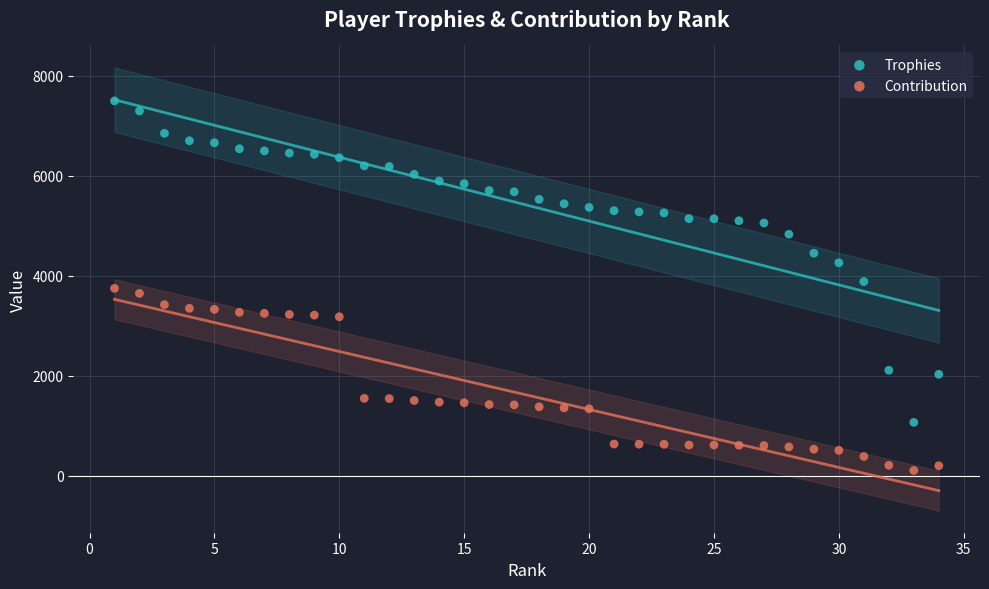

Which series reaches the maximum Y coordinate?

Trophies